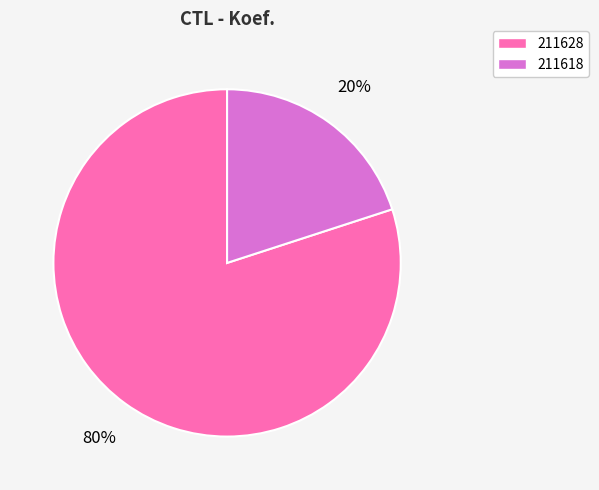

Is there a majority slice in this chart?

Yes